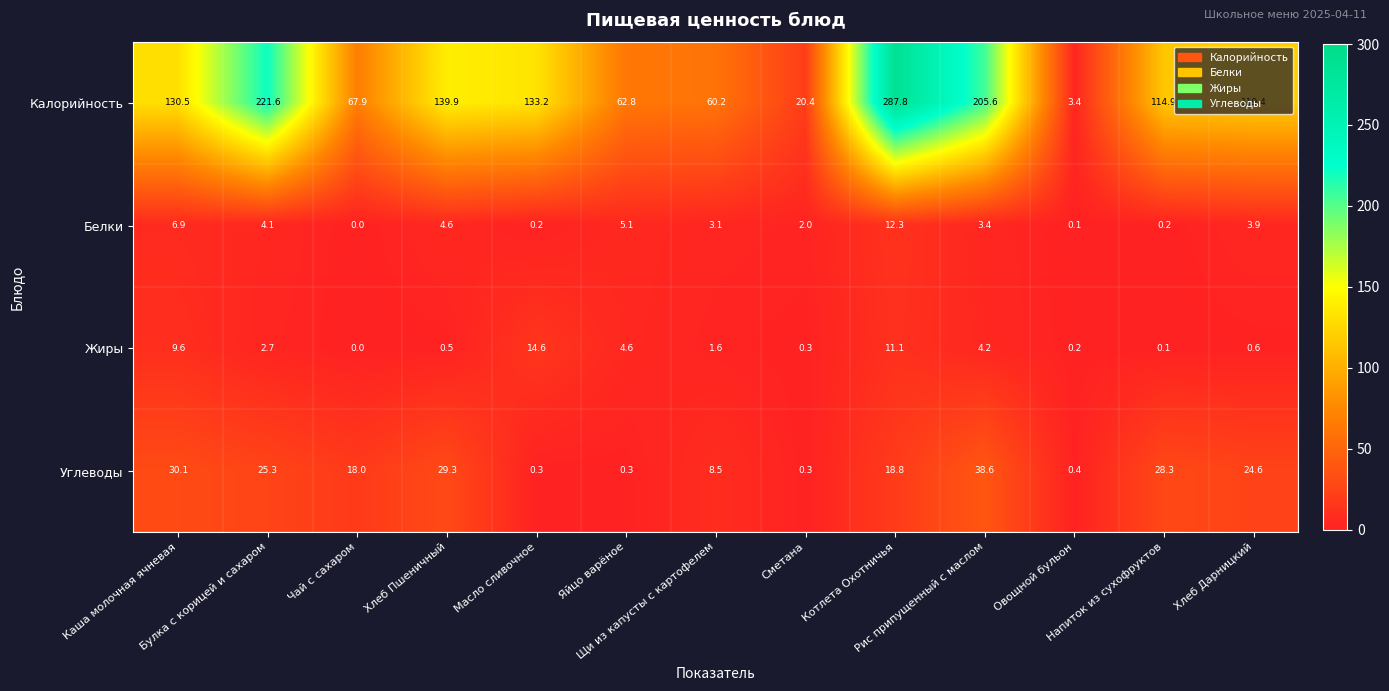

Which series has the largest total across all categories?

Калорийность